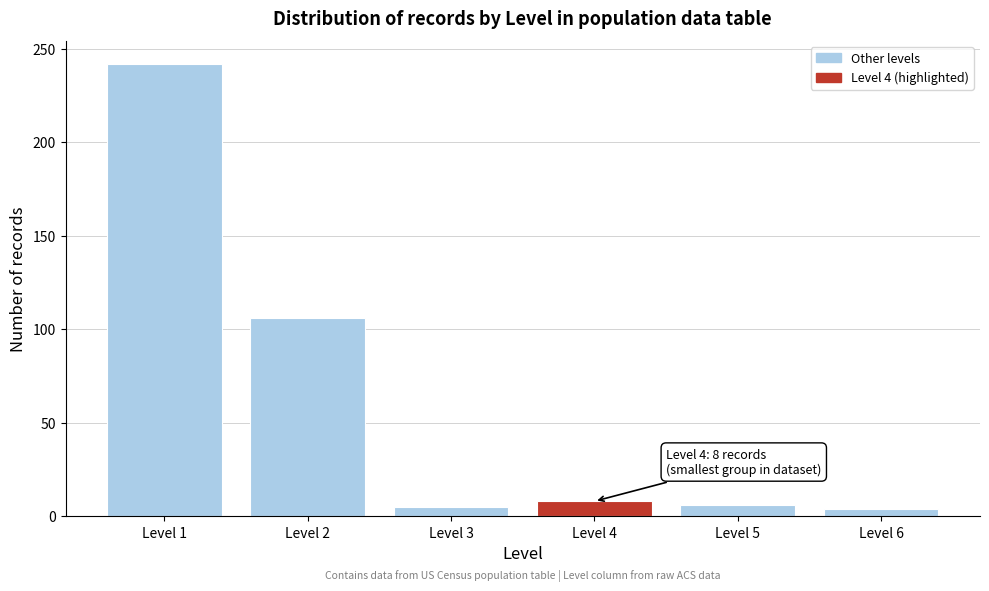

Which category has the highest value across all series?

Level 1